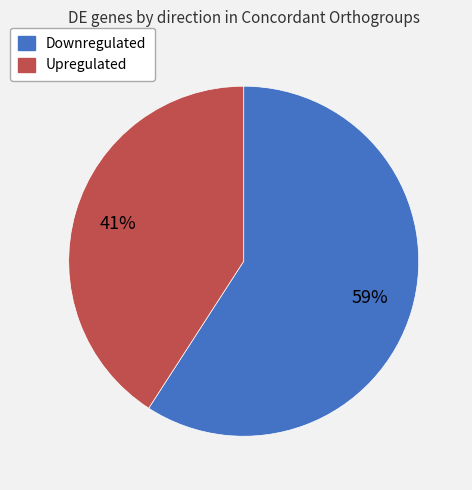

Is it true that Upregulated is 41% of the pie?

True